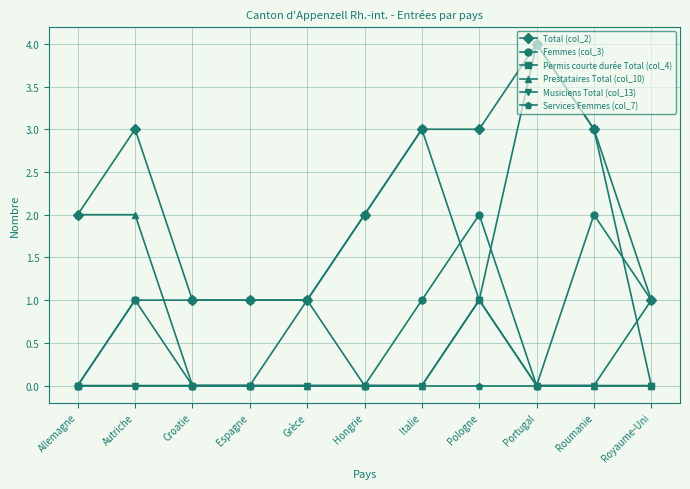

Which series has the largest total across all categories?

Total (col_2)